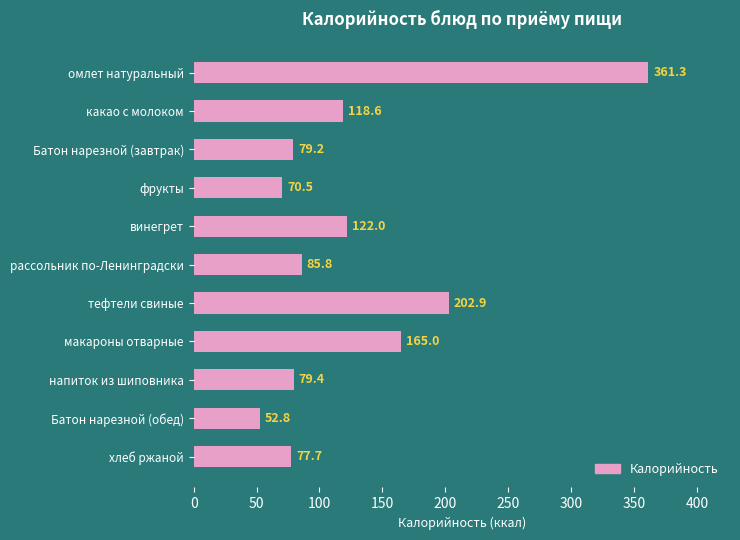

Are the bars grouped side by side (vs. stacked)?

No